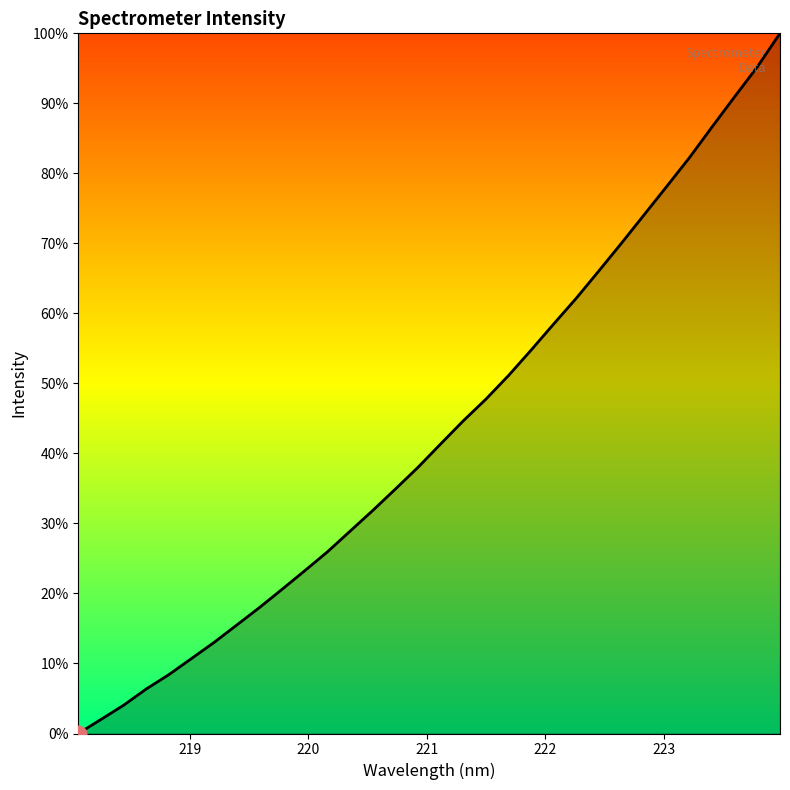

What is the maximum value shown in the chart?

100.0